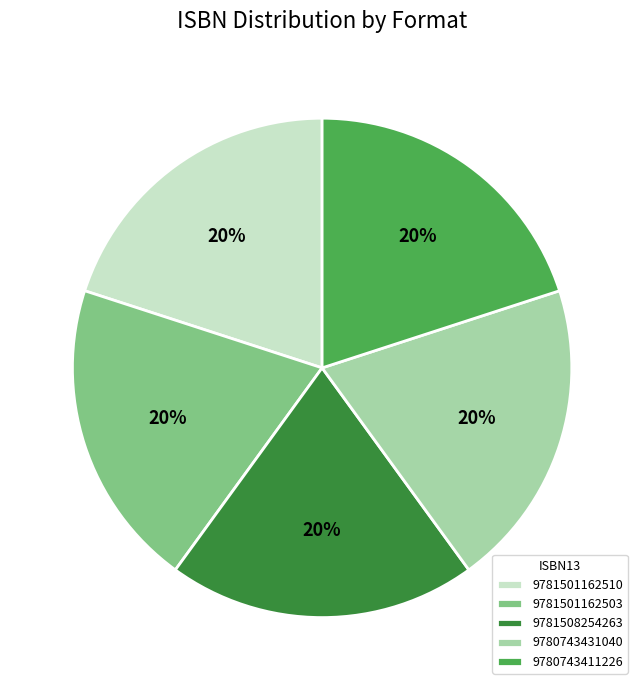

True or false: 9781501162503 accounts for 22% of the total.

False